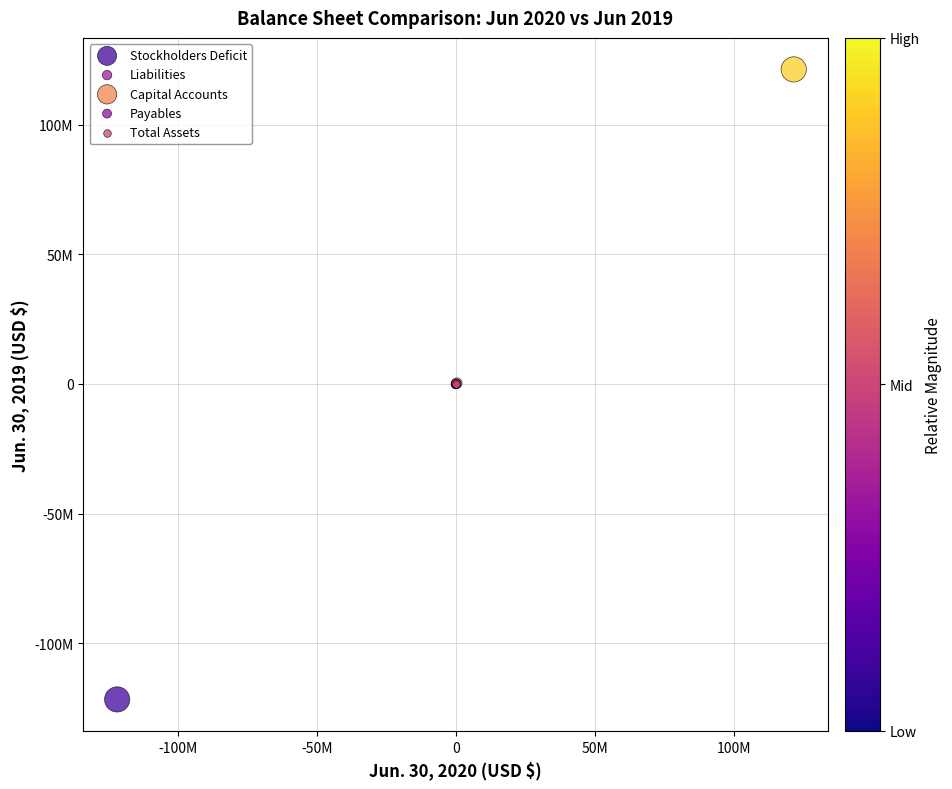

Which series reaches the maximum Y coordinate?

Capital Accounts